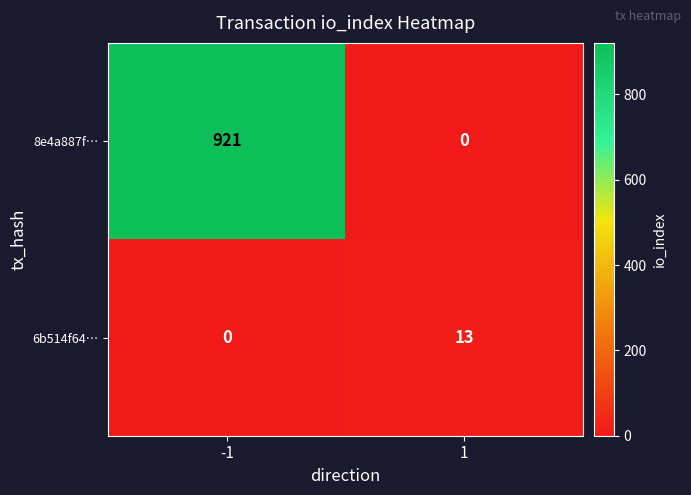

What is the sum of all 6b514f64… values?

13